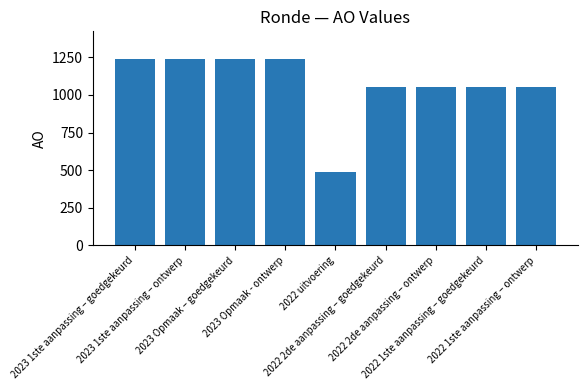

What is the value of the 2nd bar from the left?

1237